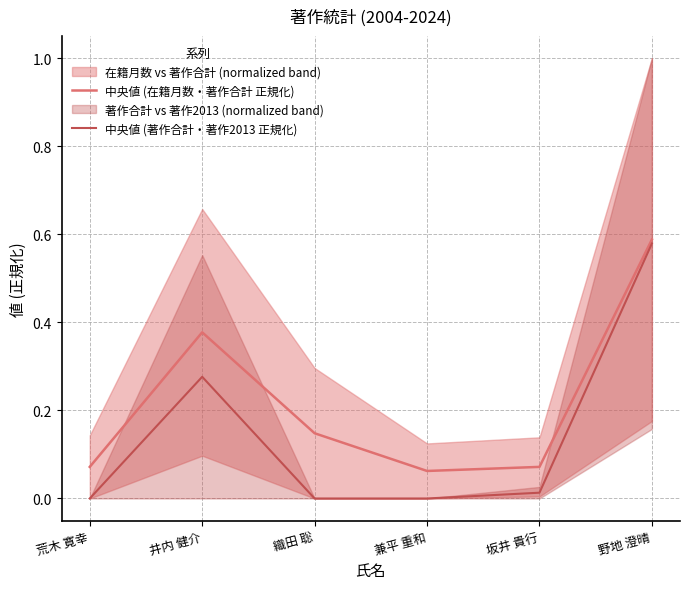

The value of 中央値 (著作合計・著作2013 正規化) at 野地 澄晴 is 0.8. True or false?

False